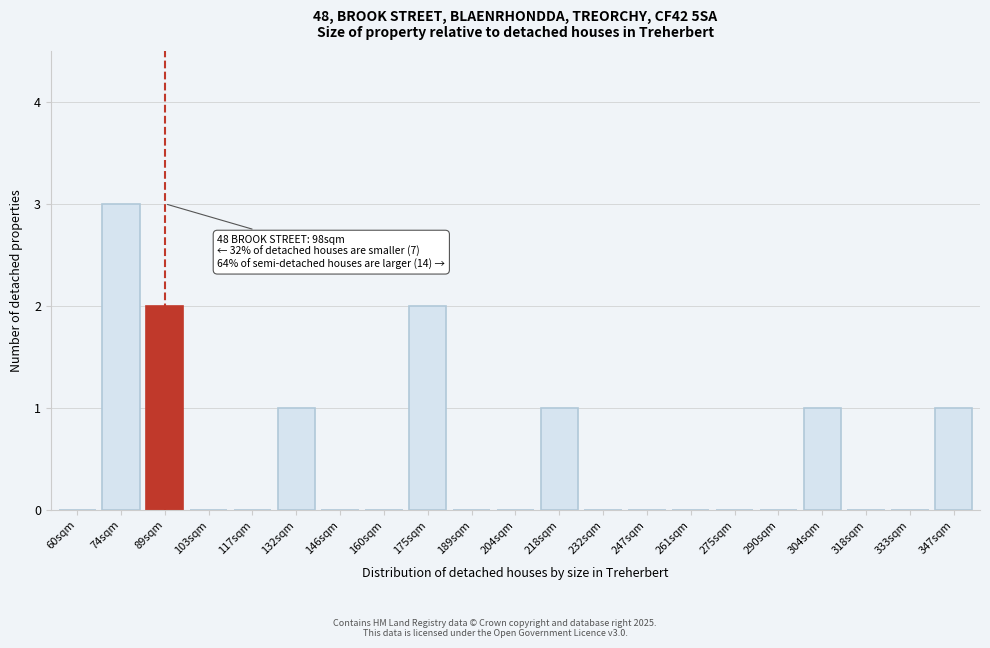

Reading right to left, transcribe all the data shown in this chart.

347sqm=1	333sqm=0	318sqm=0	304sqm=1	290sqm=0	275sqm=0	261sqm=0	247sqm=0	232sqm=0	218sqm=1	204sqm=0	189sqm=0	175sqm=2	160sqm=0	146sqm=0	132sqm=1	117sqm=0	103sqm=0	89sqm=2	74sqm=3	60sqm=0